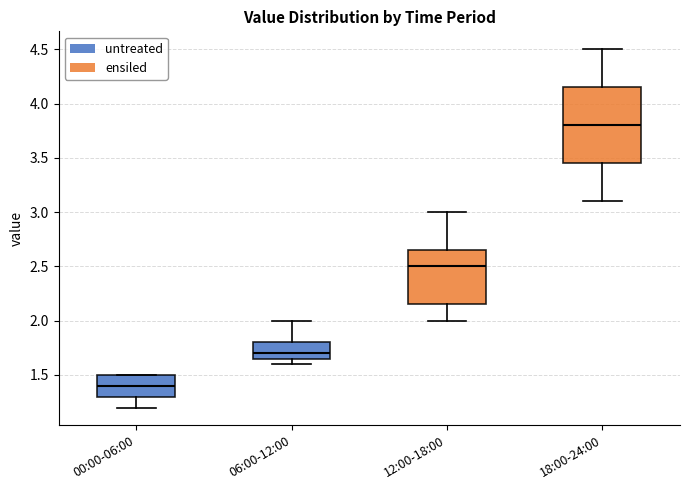

Comparing the boxes themselves (not the whiskers), which one is the tallest?

18:00-24:00